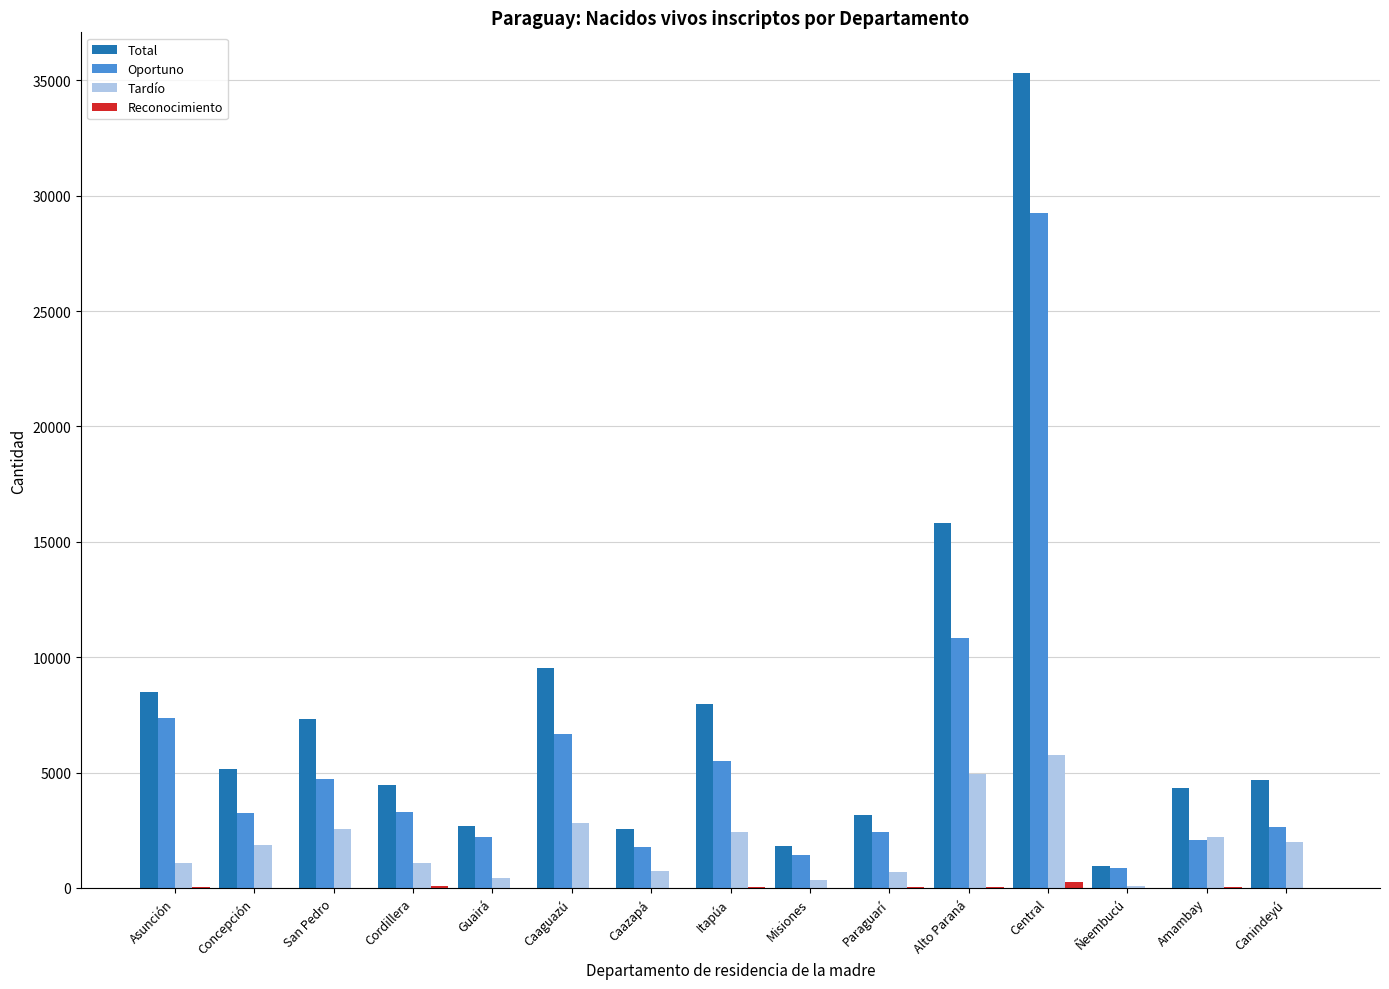

Between Asunción and Caazapá, which series saw the biggest shift?

Total